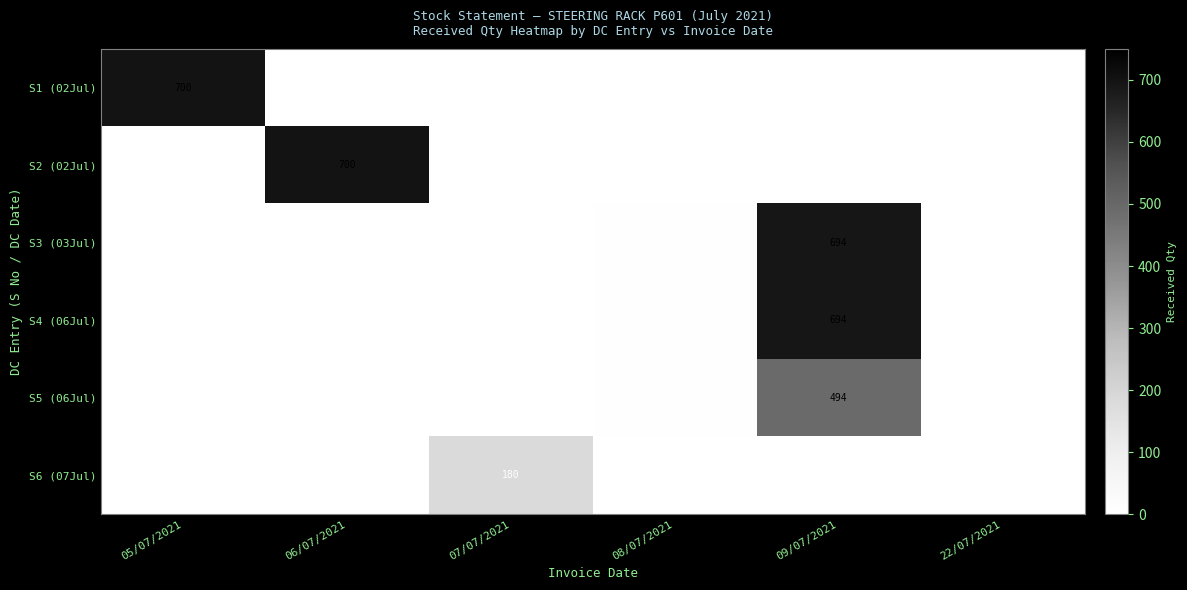

The value of S3 (03Jul) at 09/07/2021 is 694. True or false?

True